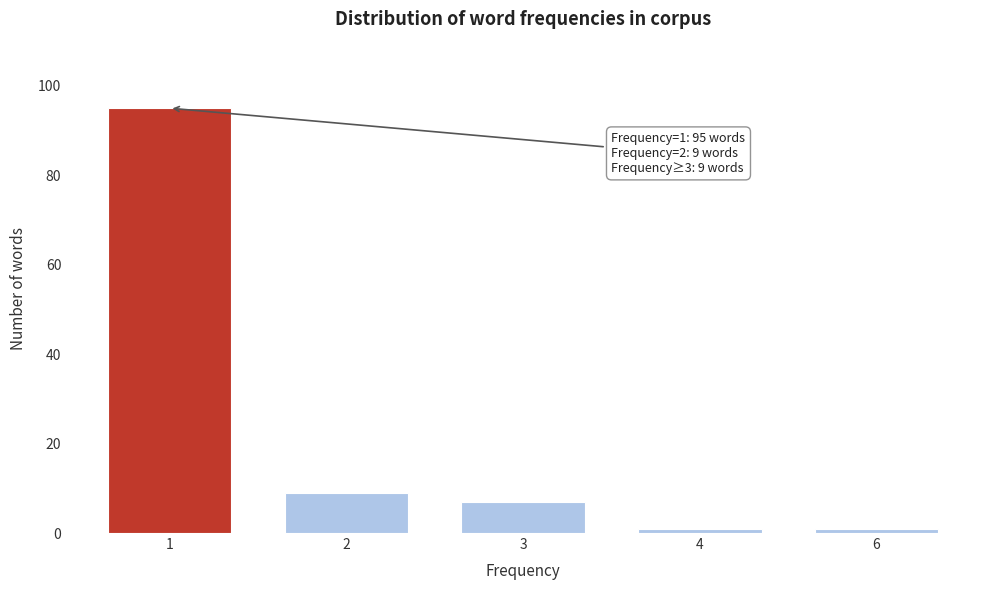

Reading left to right, transcribe all the data shown in this chart.

95	9	7	1	1